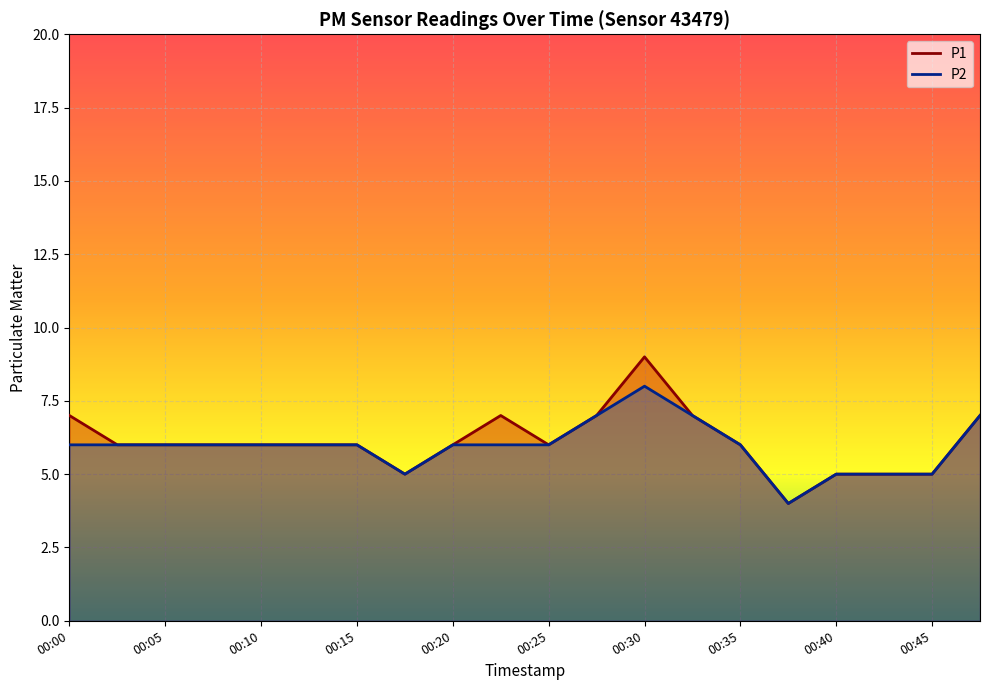

What is the value of the P2 point at the 8th from the left?

5